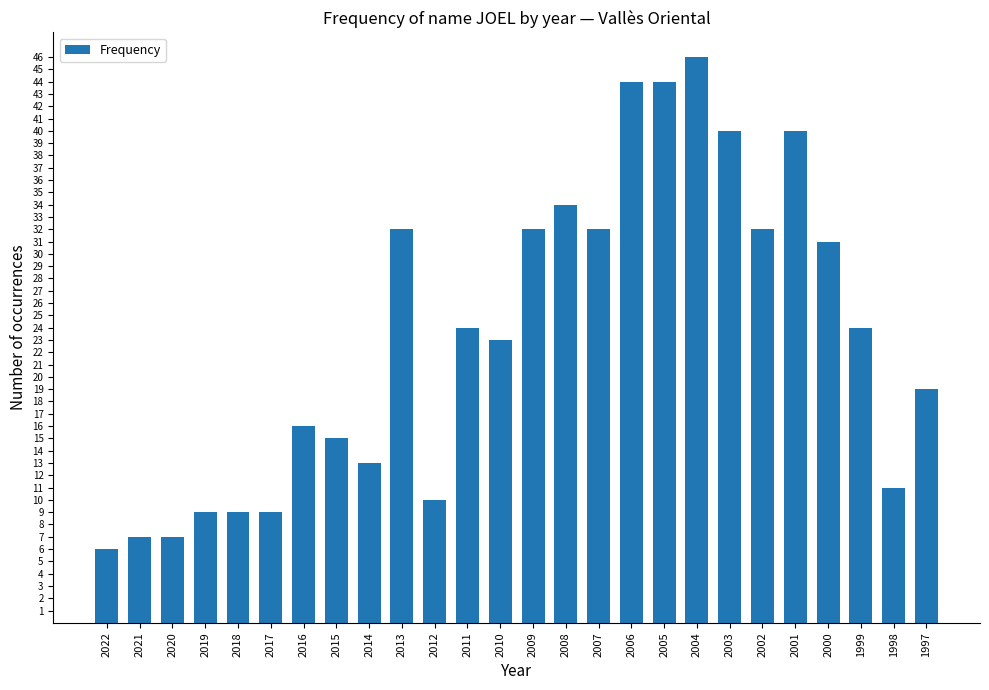

Which category has the lowest value across all series?

2022